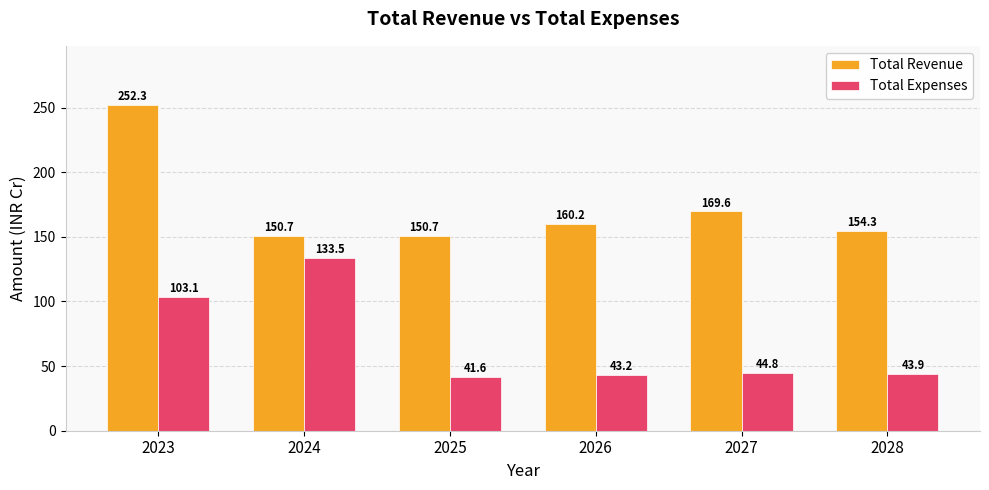

What is the spread (max minus min) of values at 2023?

149.2